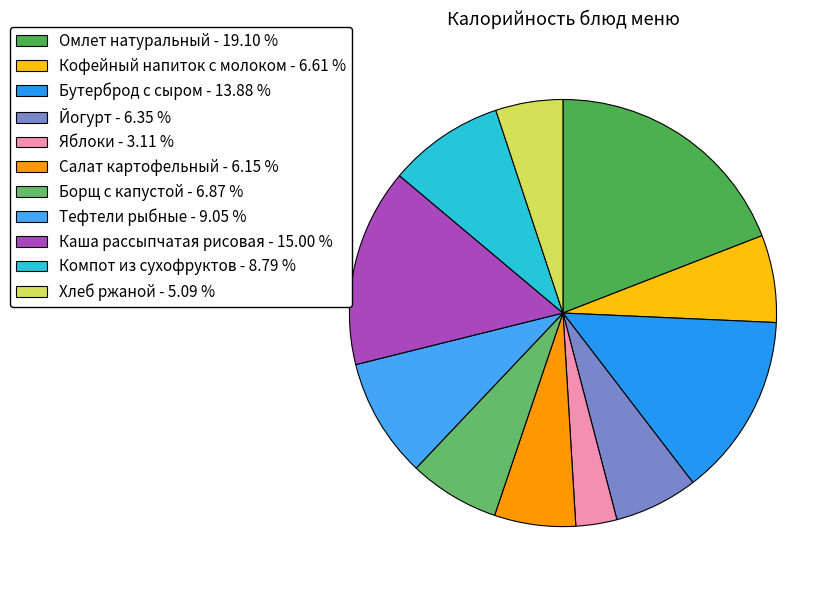

Is it true that Компот из сухофруктов is 1% of the pie?

False